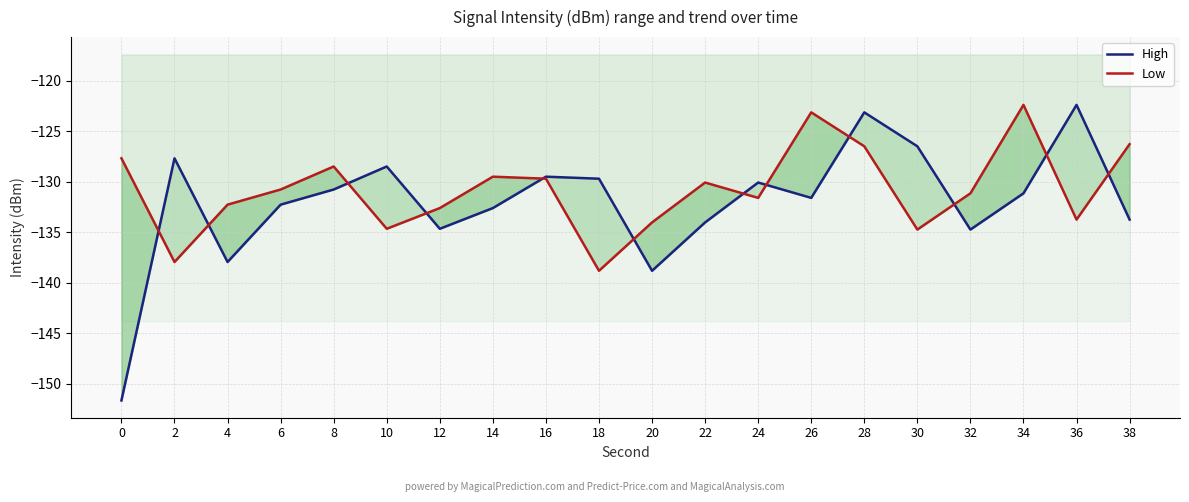

How many times do Low and High cross each other?

12